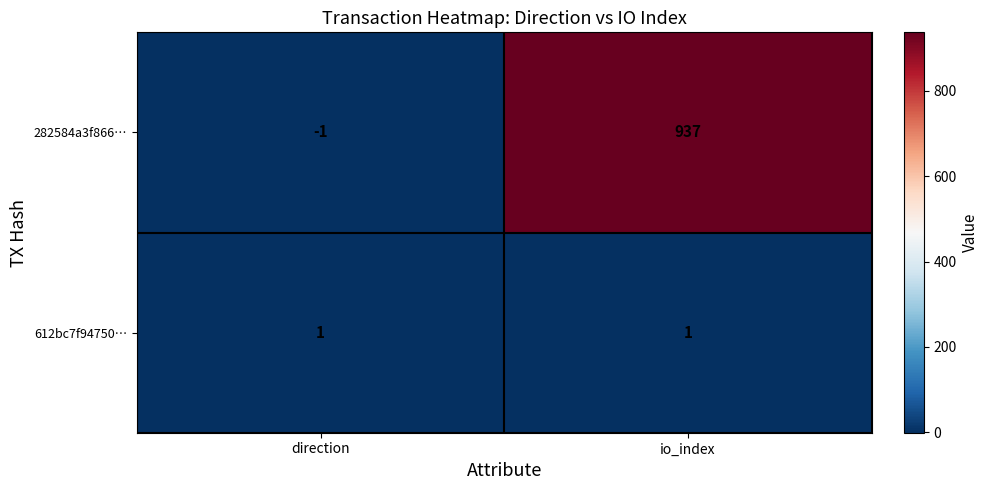

Which category has the lowest value across all series?

direction